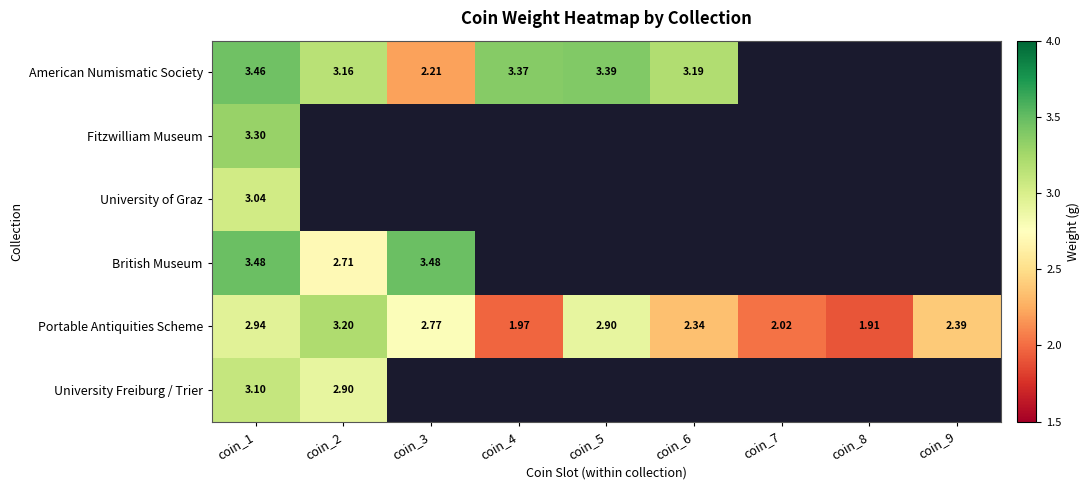

The value of Portable Antiquities Scheme at coin_3 is 0.7. True or false?

False